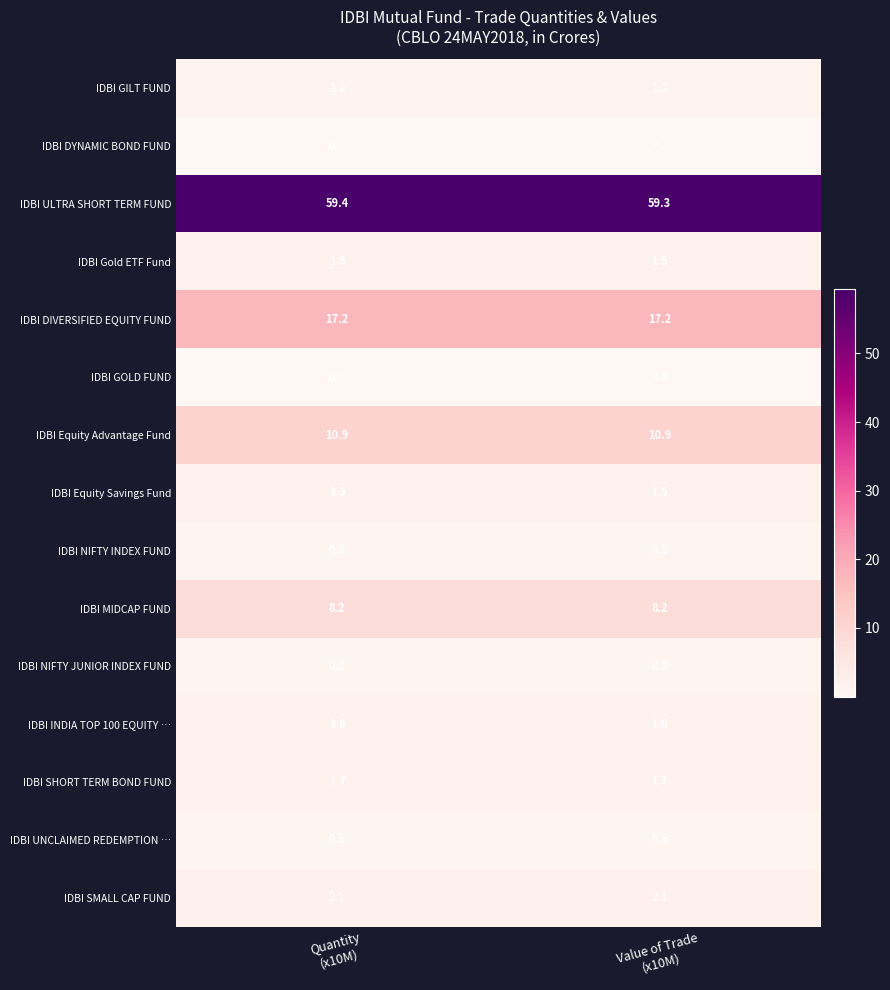

Reading left to right, transcribe all the data shown in this chart.

IDBI GILT FUND: 1.2	1.2
IDBI DYNAMIC BOND FUND: 0.2	0.2
IDBI ULTRA SHORT TERM FUND: 59.4	59.3
IDBI Gold ETF Fund: 1.5	1.5
IDBI DIVERSIFIED EQUITY FUND: 17.2	17.2
IDBI GOLD FUND: 0.0	0.0
IDBI Equity Advantage Fund: 10.9	10.9
IDBI Equity Savings Fund: 1.5	1.5
IDBI NIFTY INDEX FUND: 0.5	0.5
IDBI MIDCAP FUND: 8.2	8.2
IDBI NIFTY JUNIOR INDEX FUND: 0.8	0.8
IDBI INDIA TOP 100 EQUITY …: 1.6	1.6
IDBI SHORT TERM BOND FUND: 1.7	1.7
IDBI UNCLAIMED REDEMPTION …: 0.5	0.5
IDBI SMALL CAP FUND: 2.1	2.1